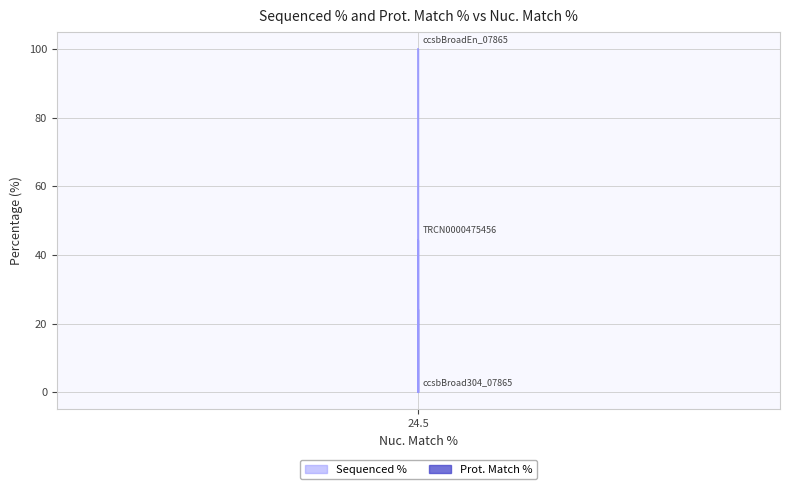

Which label corresponds to the largest value in the chart?

24.5